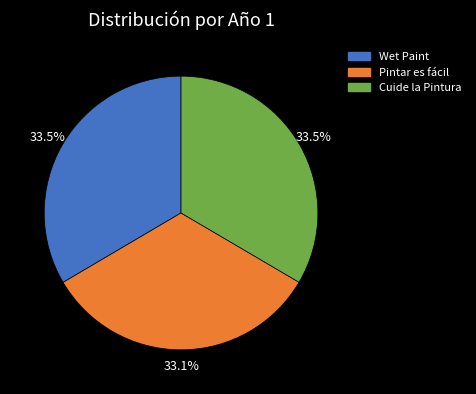

What is the total percentage of Wet Paint and Cuide la Pintura?

66.9%